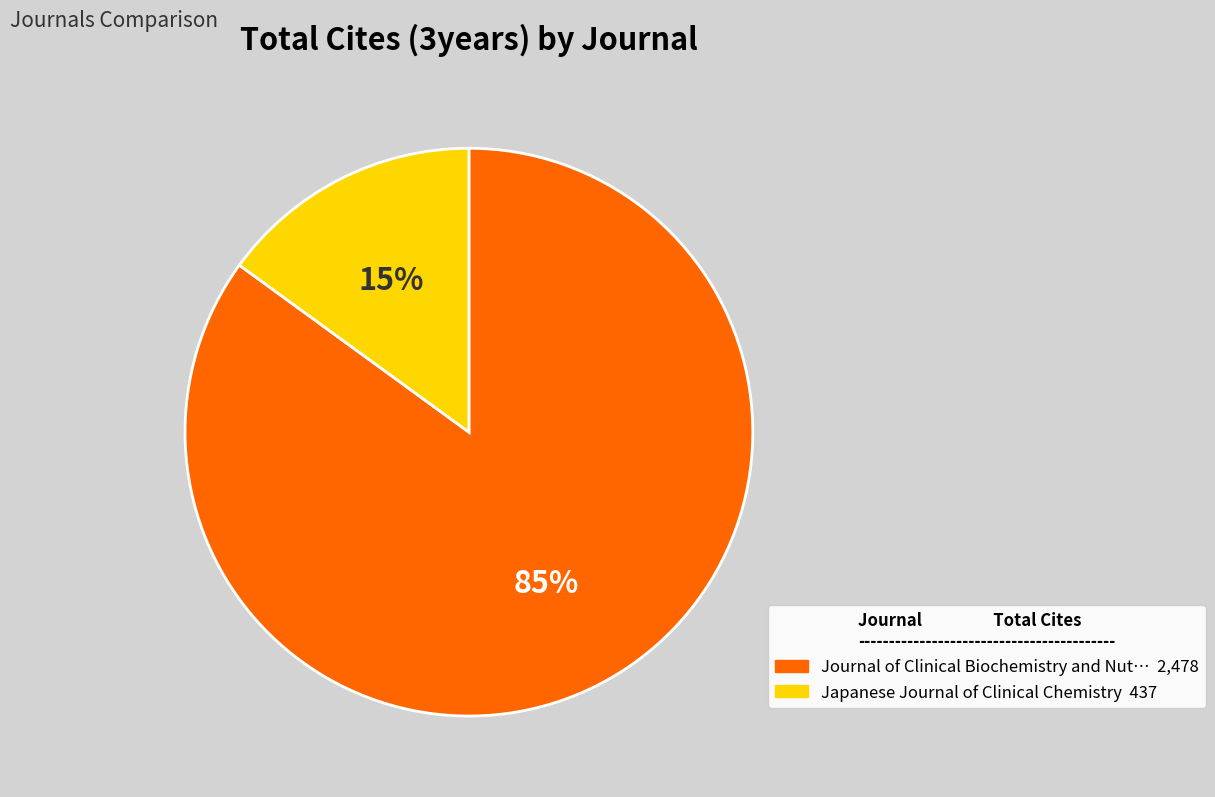

Is there a majority slice in this chart?

Yes